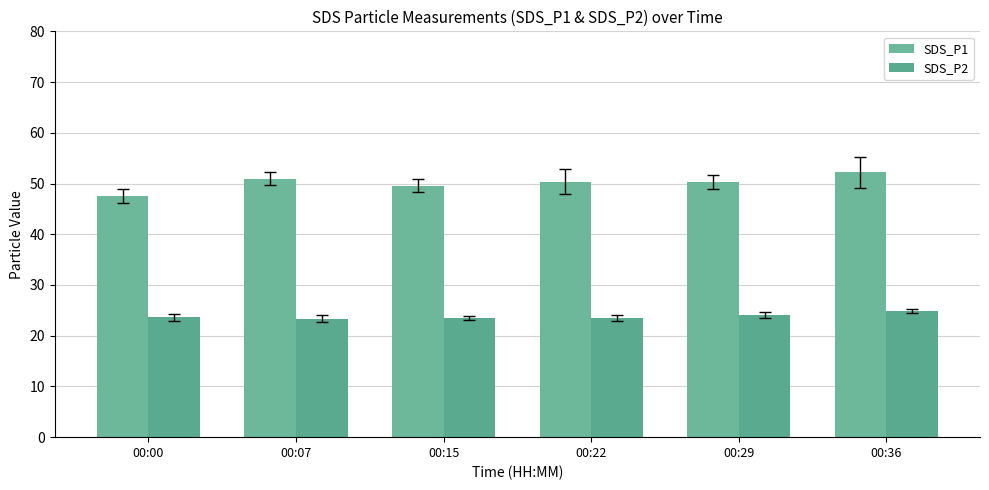

Which series has the widest spread of values?

SDS_P1